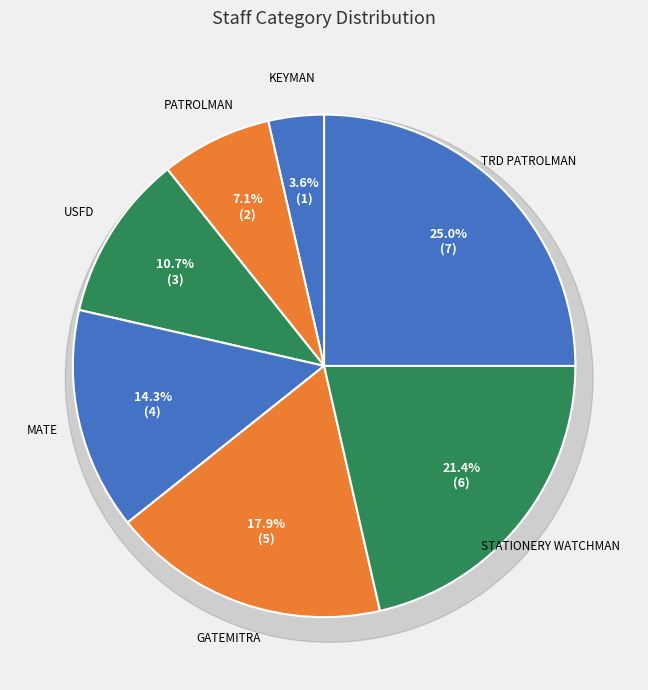

Approximately how many times larger is the value at USFD compared to MATE?

0.8